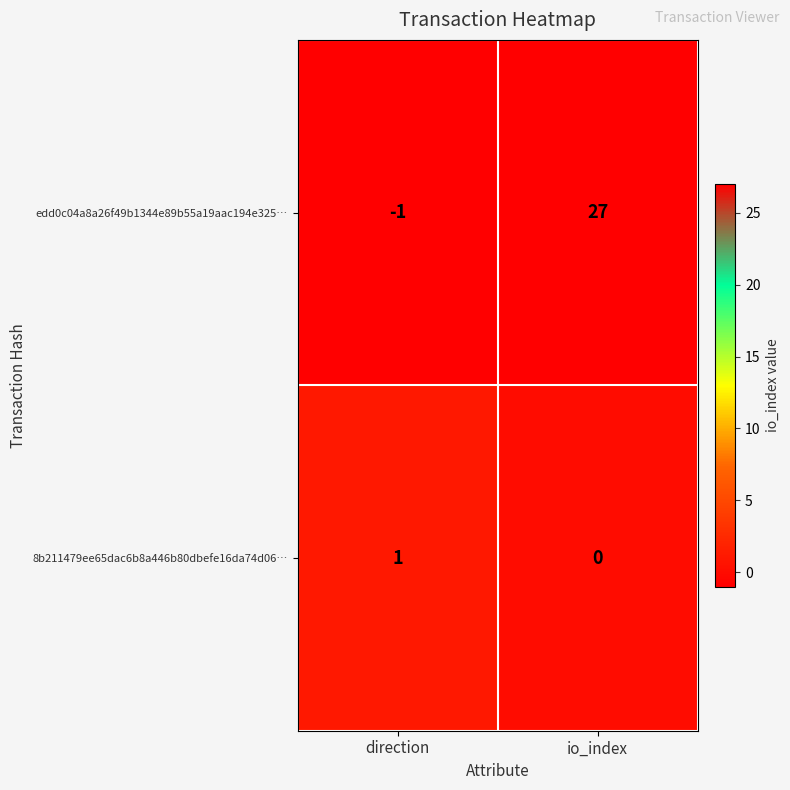

Which category has the highest value across all series?

io_index